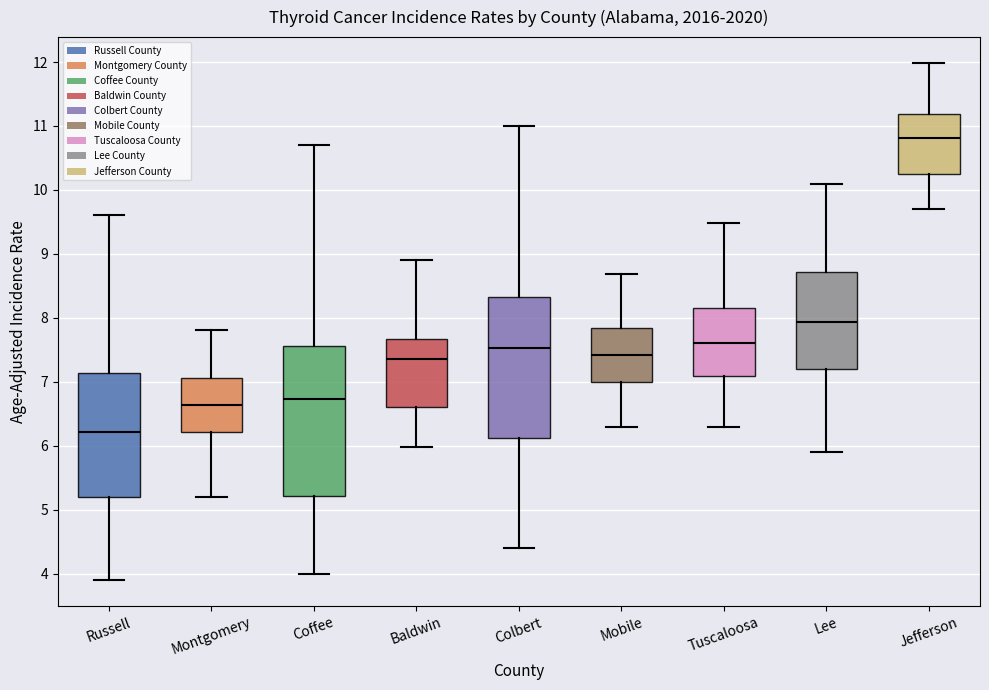

Where is the lower edge of the box for Russell on the y-axis? The values are not printed on the chart, so give them approximately, as read against the axis.

5.2